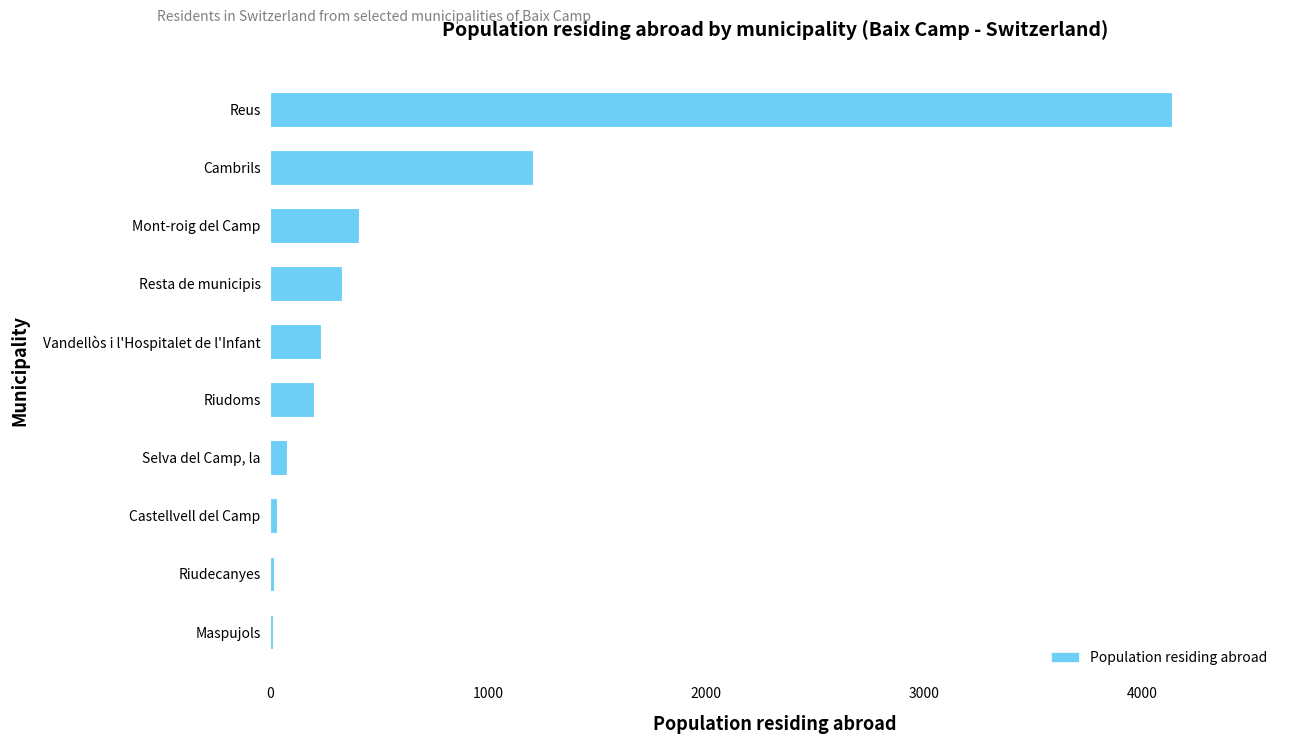

The value at Mont-roig del Camp is 231. True or false?

False